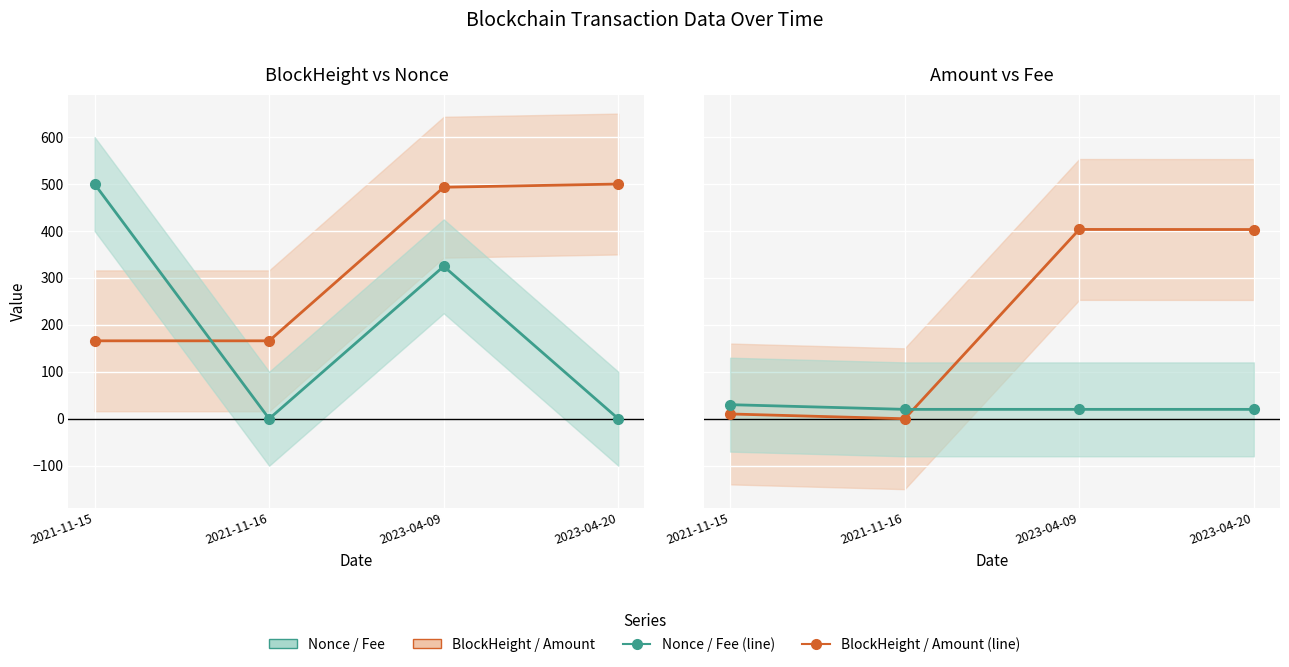

What is the sum of the BlockHeight (scaled) values at 2021-11-15 and 2021-11-16?

332.0